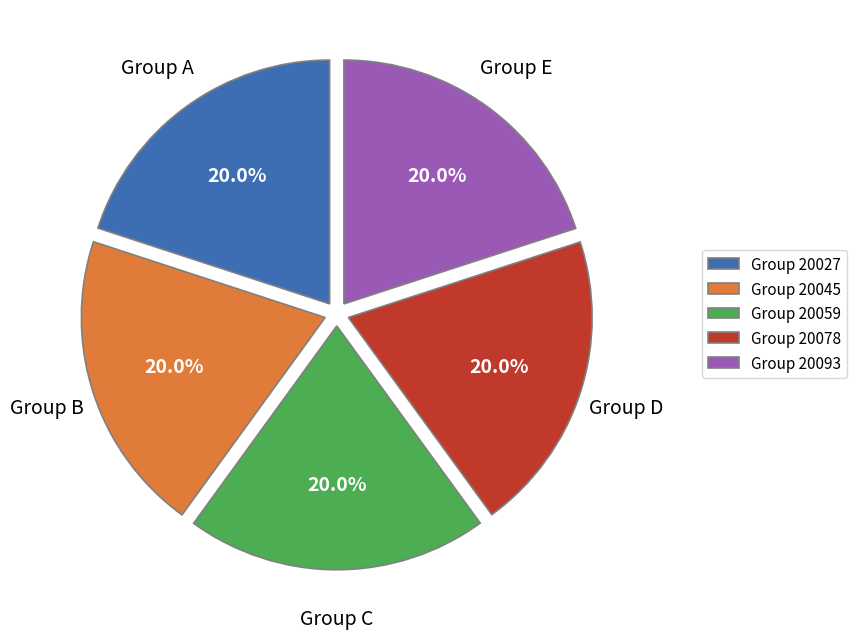

How many slices are in this pie chart?

5